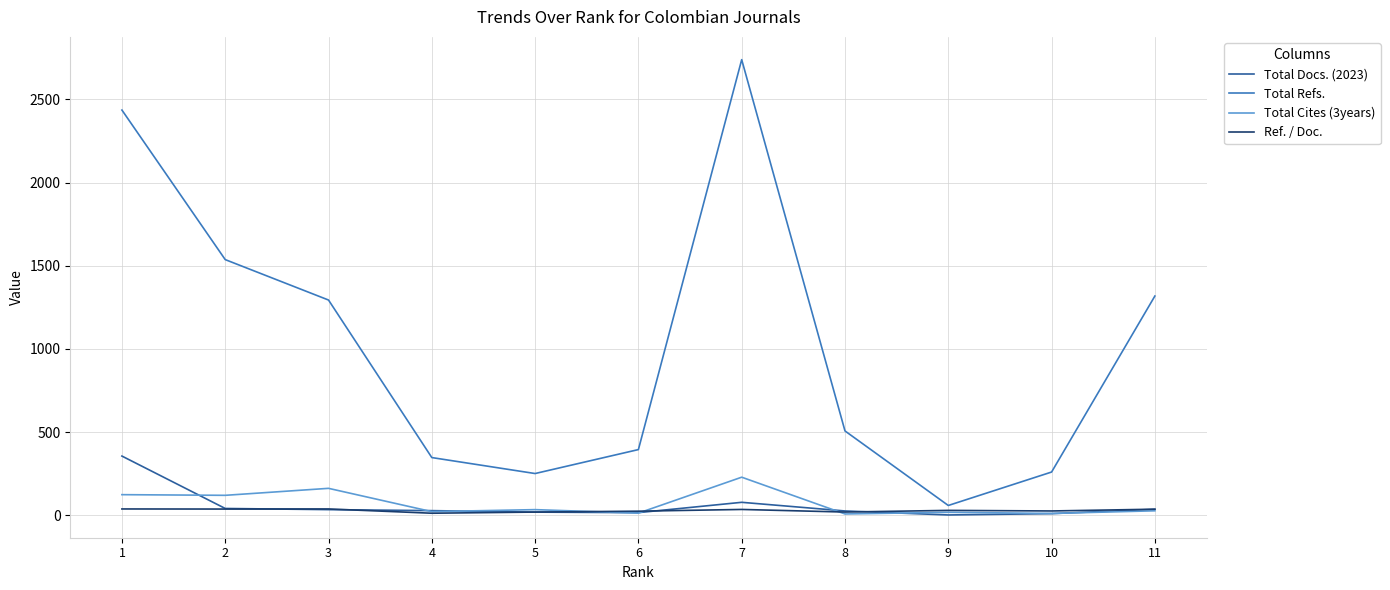

What is the difference between the maximum and second lowest values in the Total Refs. series?

2488.0